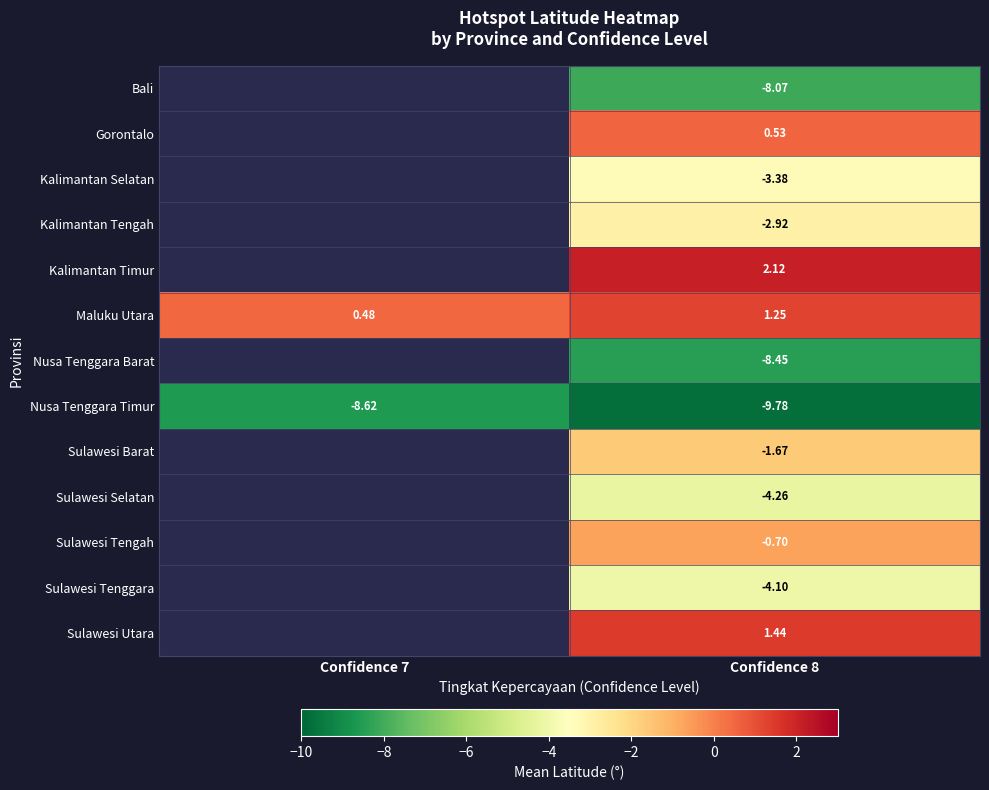

Where does the Maluku Utara series first go above 1?

Confidence 8